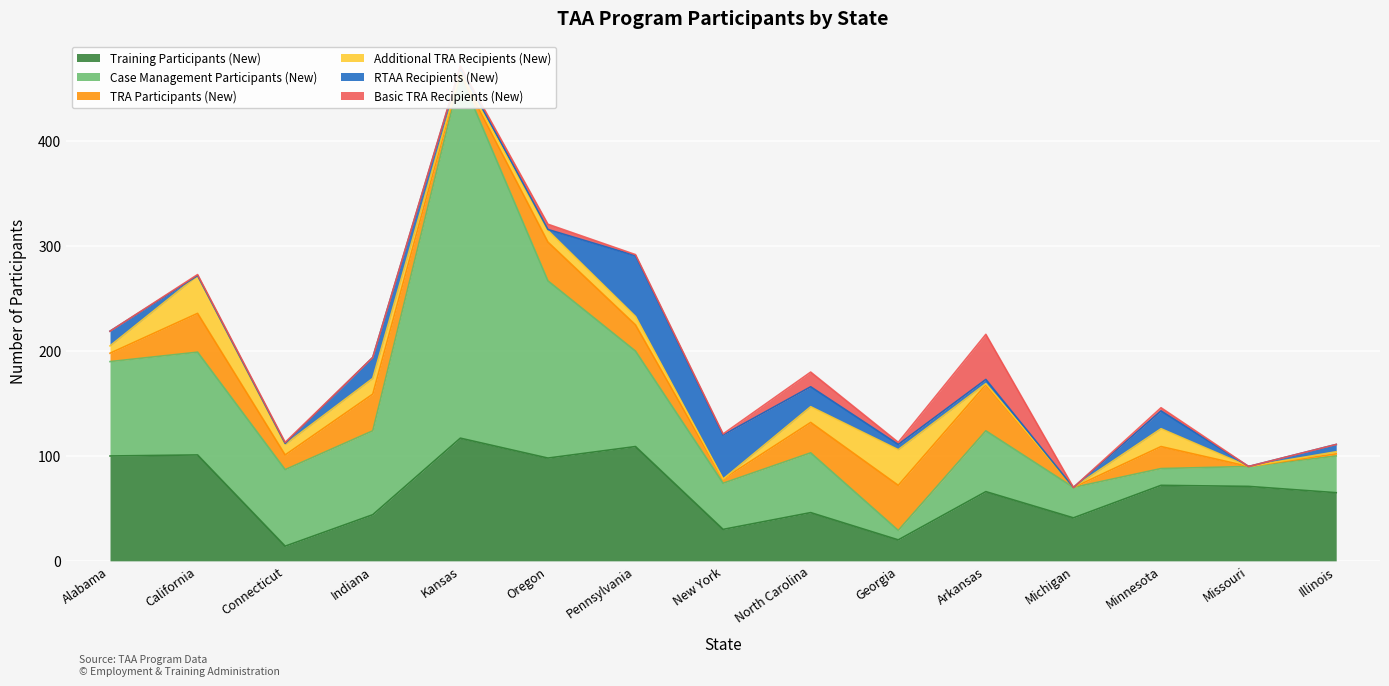

In TRA Participants (New), how many points are lower than both neighbors (excluding endpoints)?

5